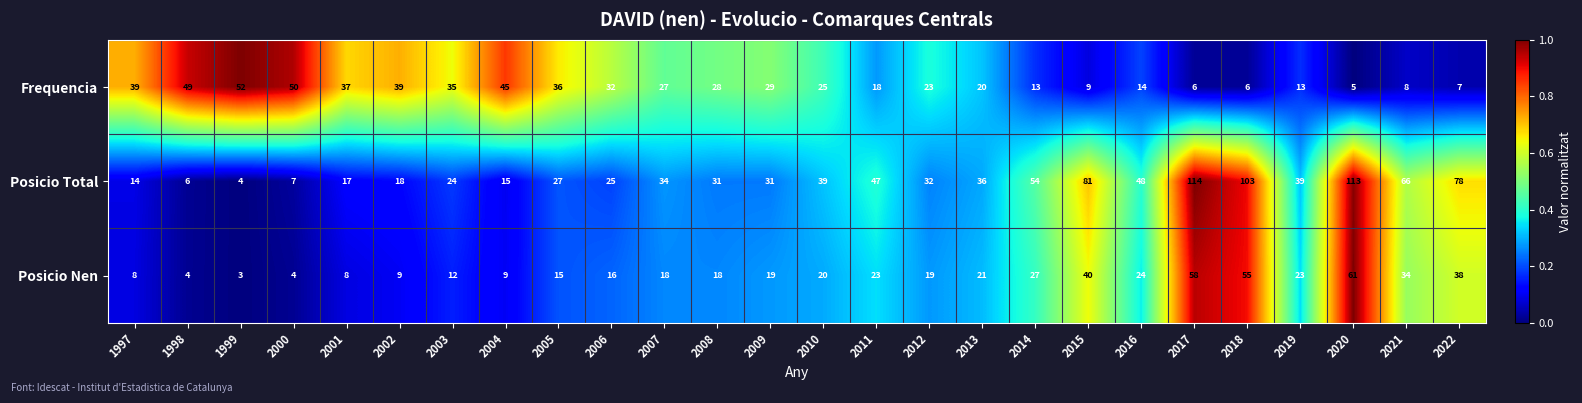

What is the sum of all Posicio Total values?

1103